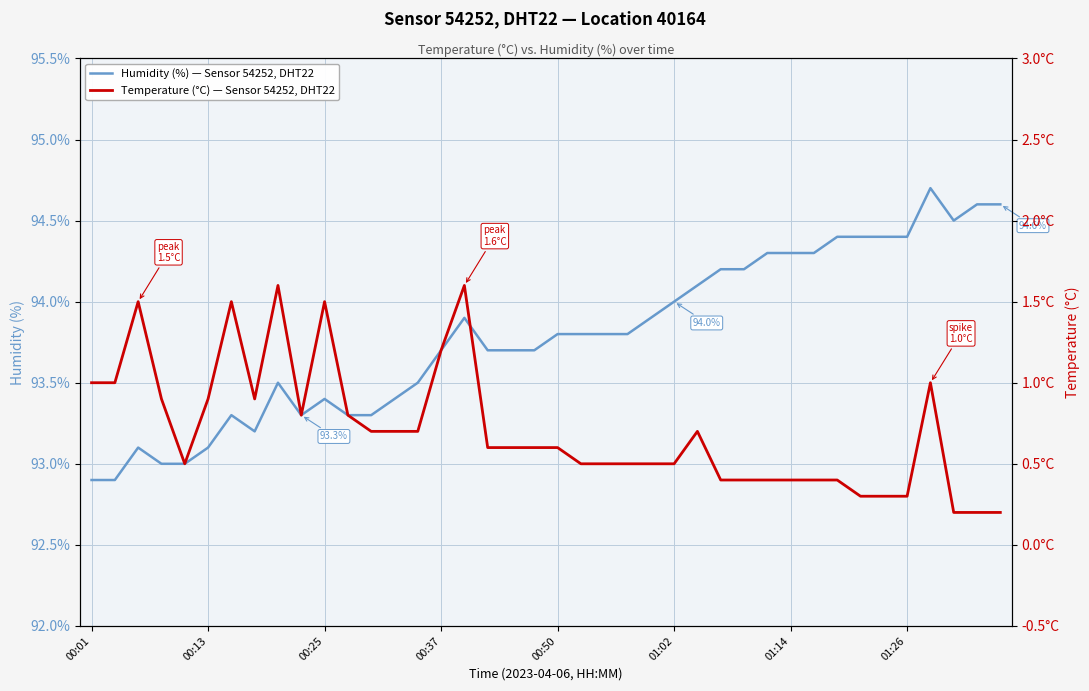

What is the difference between the maximum and minimum values in the temperature series?

1.4